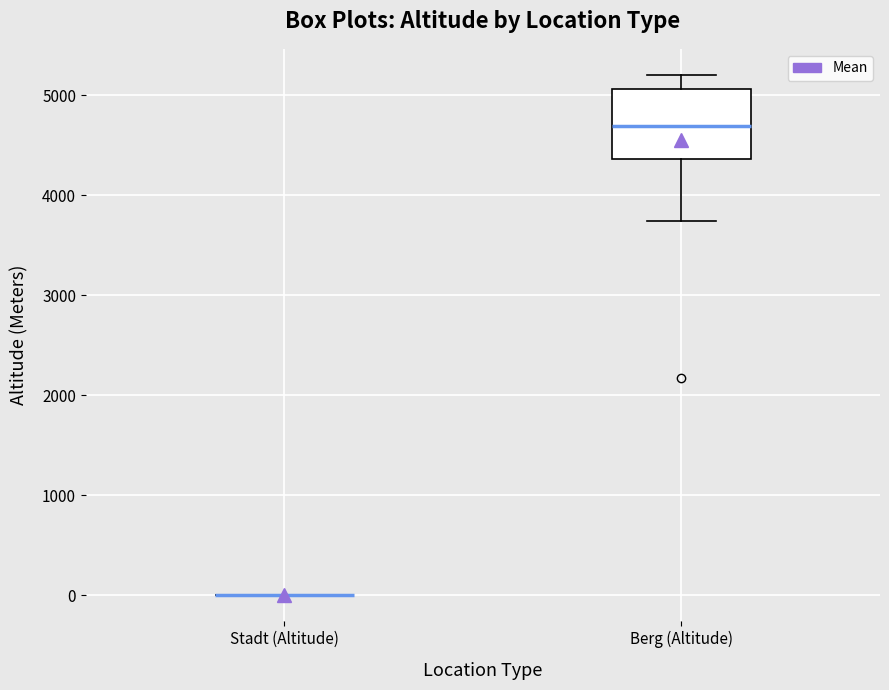

Which box is the tallest, from its lower edge to its upper edge?

Berg (Altitude)